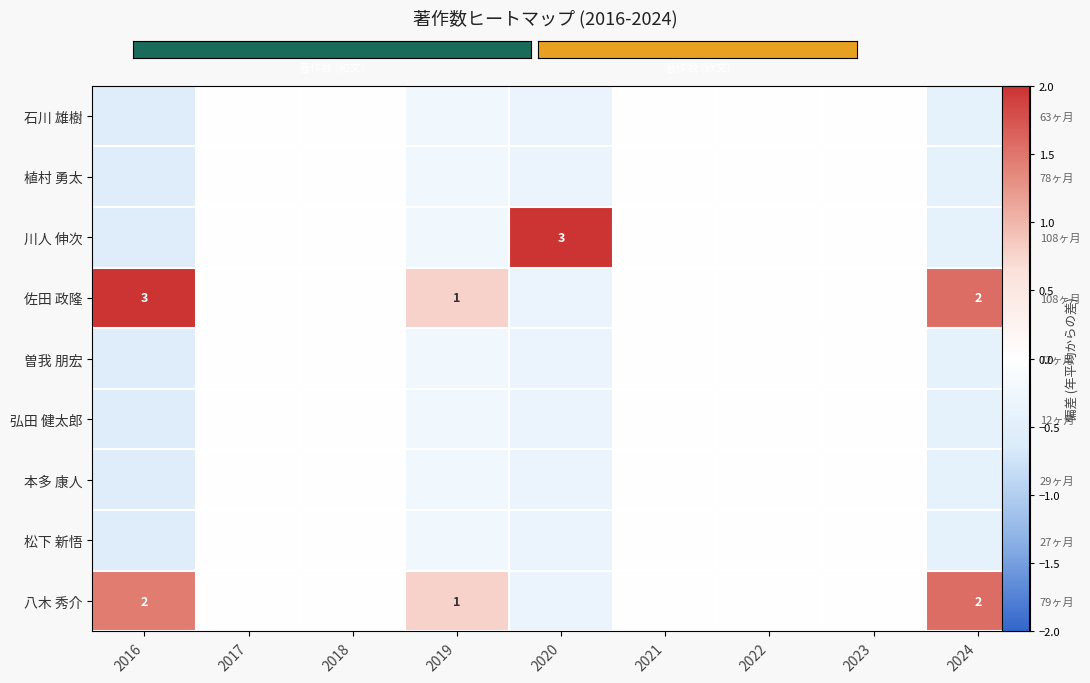

At which label does 曽我 朋宏 reach its minimum?

2016